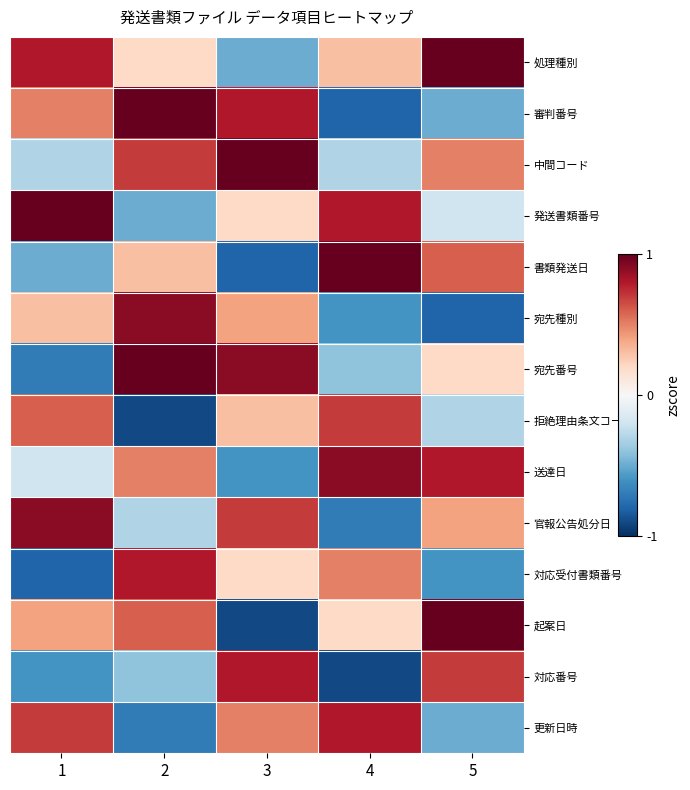

Between 5 and 4, which is larger?

5